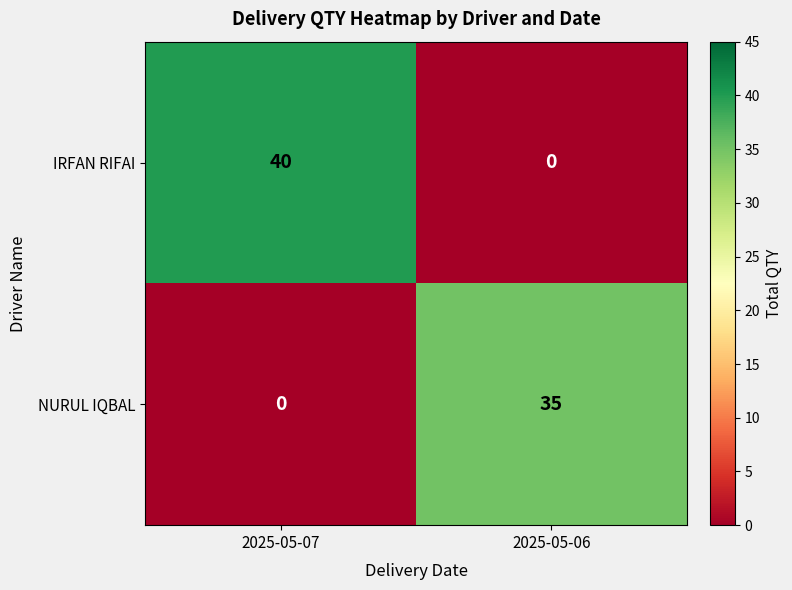

Count the number of data series in this chart.

2